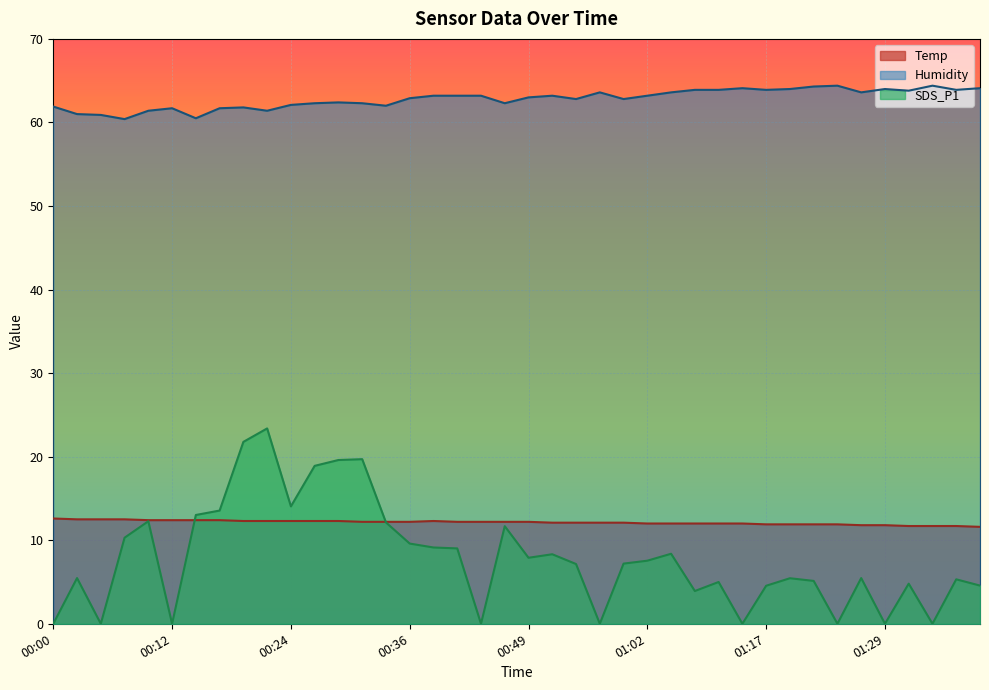

What is the greatest value displayed?

64.4